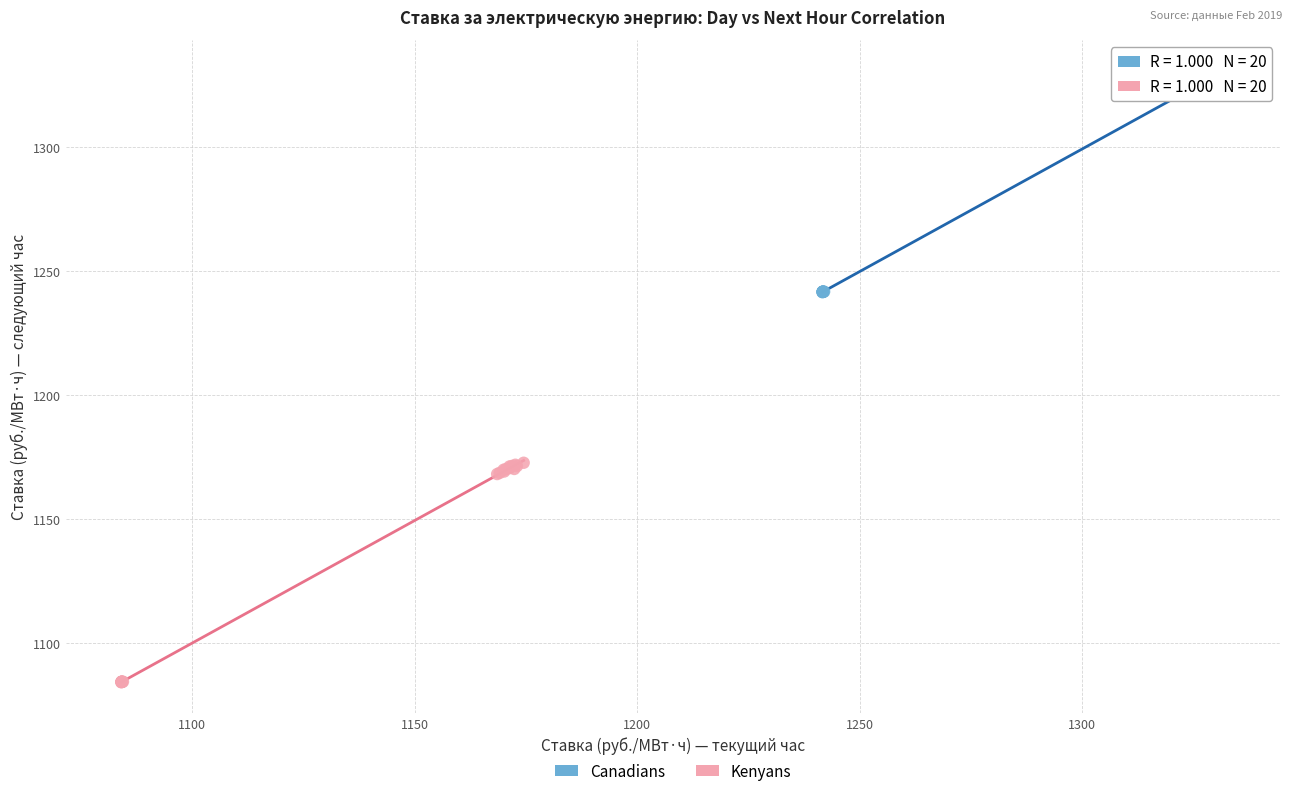

Which series has the largest Y range (max minus min)?

Kenyans